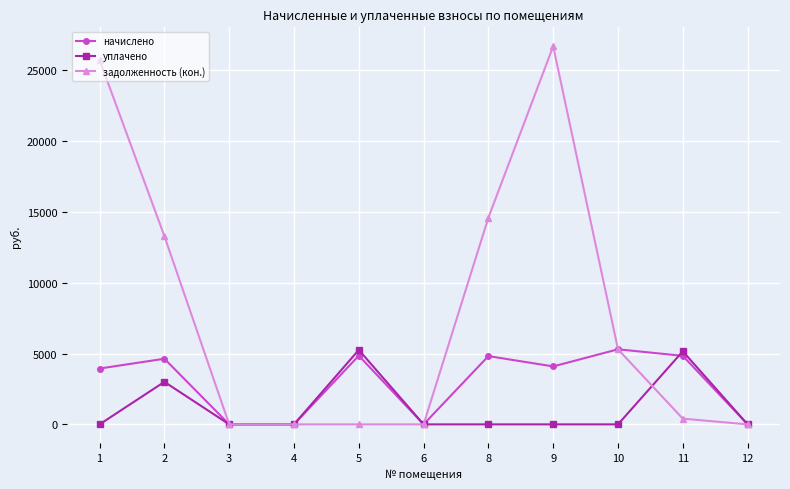

Which series has the widest spread of values?

задолженность (кон.)